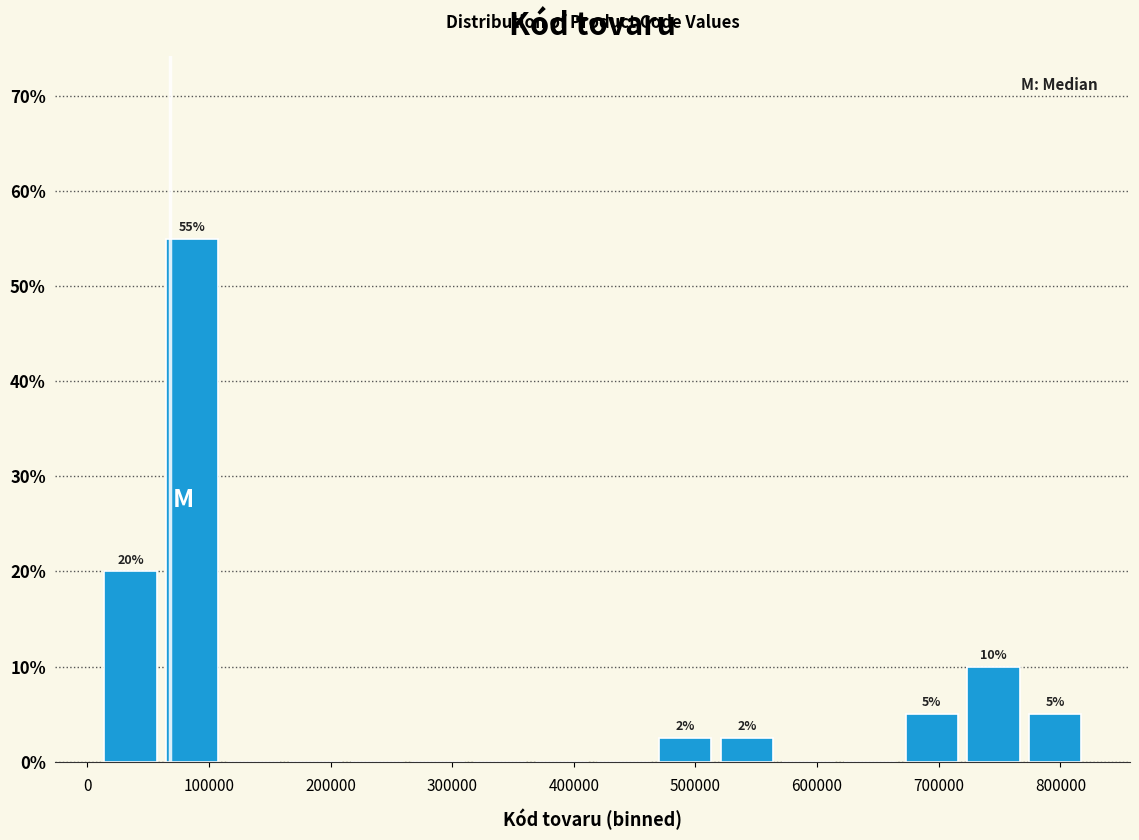

Which range on the x-axis has the tallest bar?

60000 to 110000